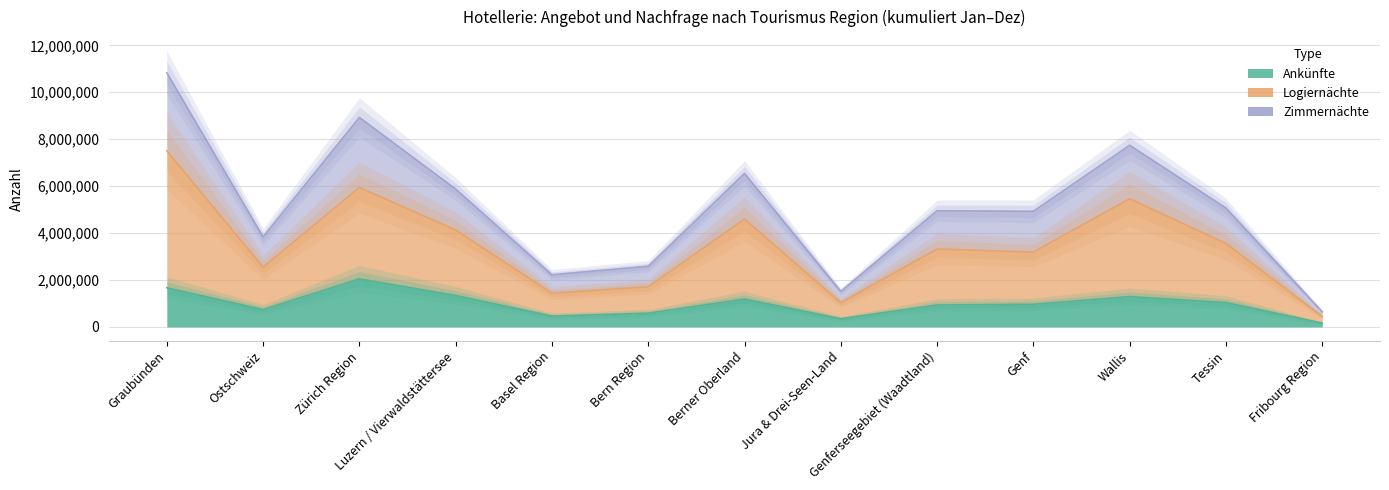

What is the average value of the Ankünfte series?

984531